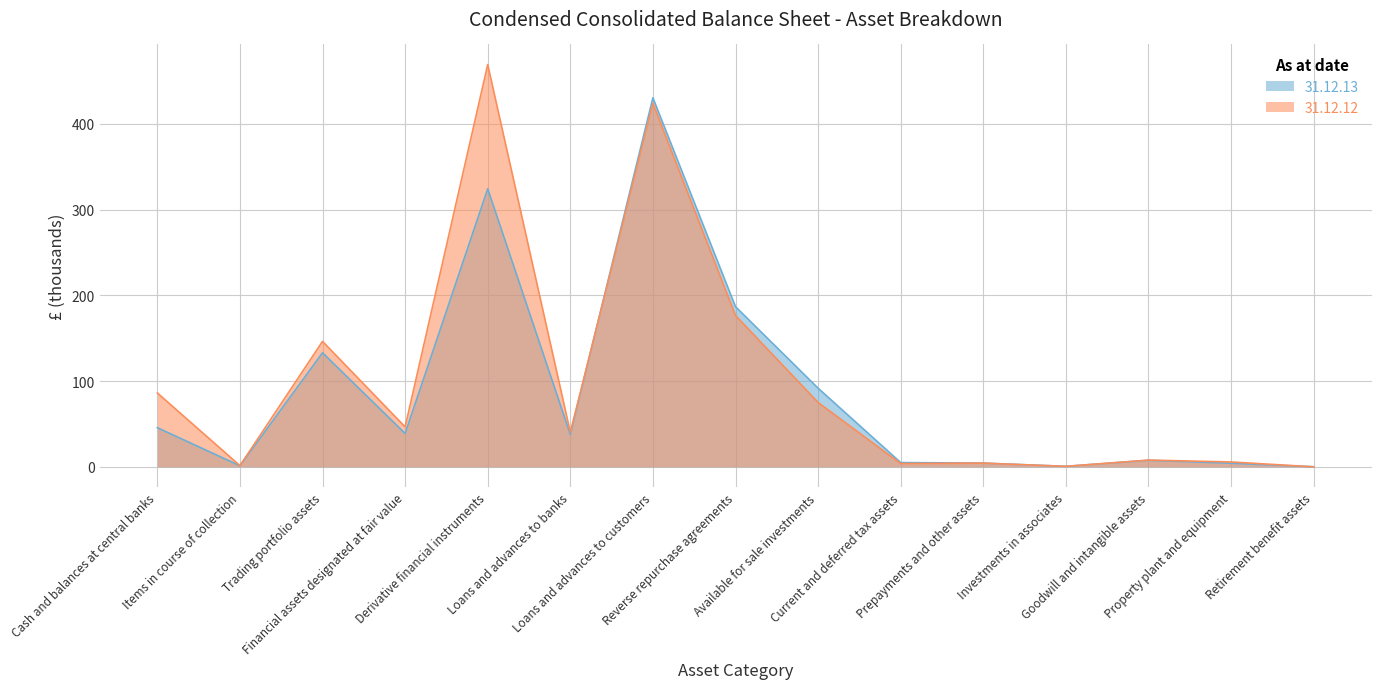

What is the value of the 31.12.12 point at the 4th from the left?

46.6